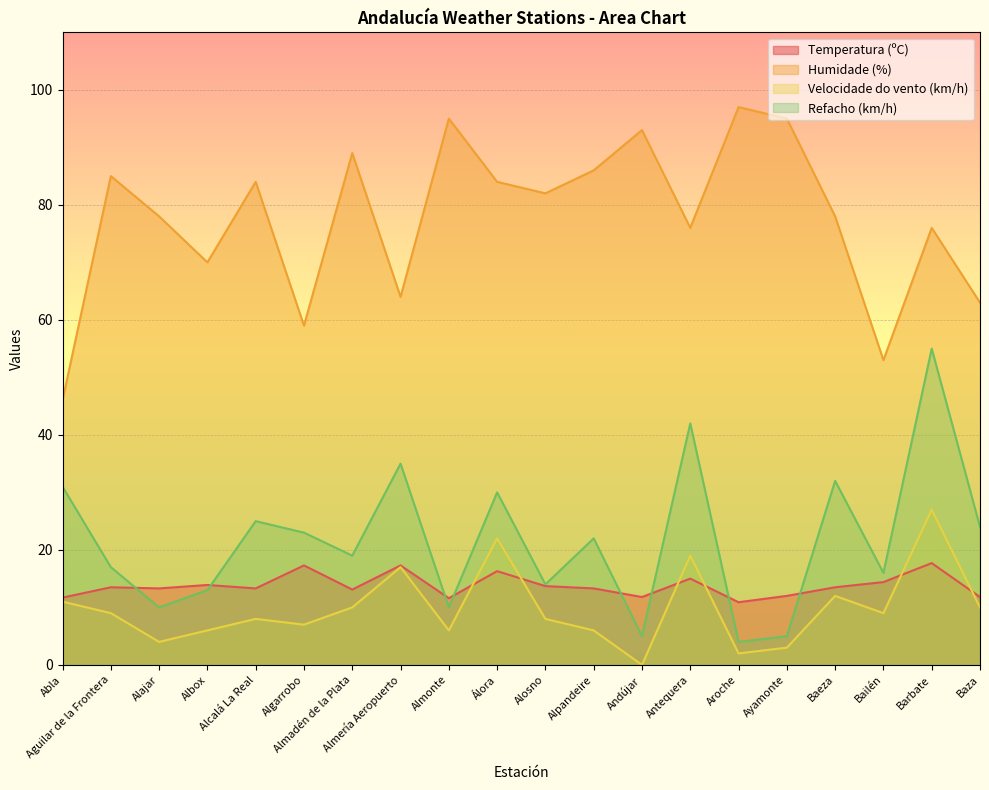

The Velocidade do vento (km/h) series shows 5.4 at Alajar. True or false?

False